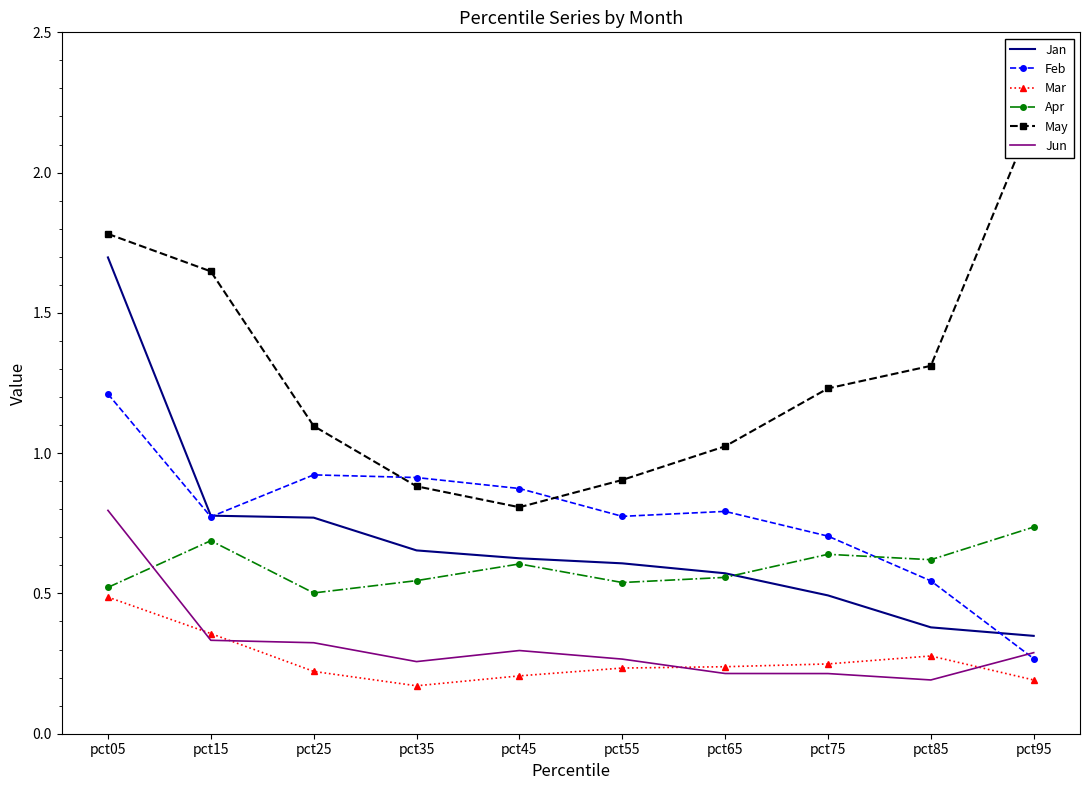

True or false: May and Apr cross at least once.

False